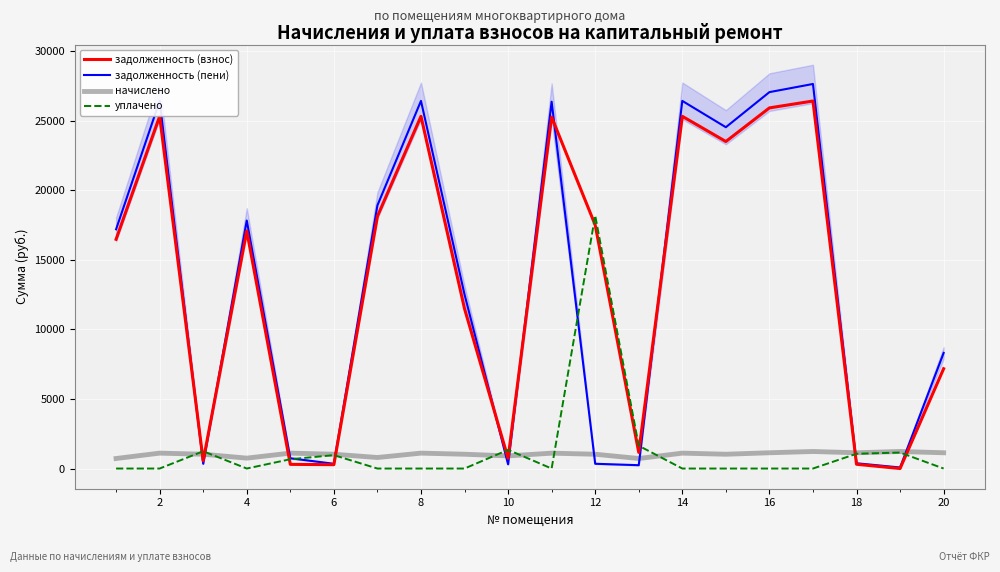

Rank the series by their maximum value, from lowest to highest.

начислено, уплачено, задолженность (взнос), задолженность (пени)